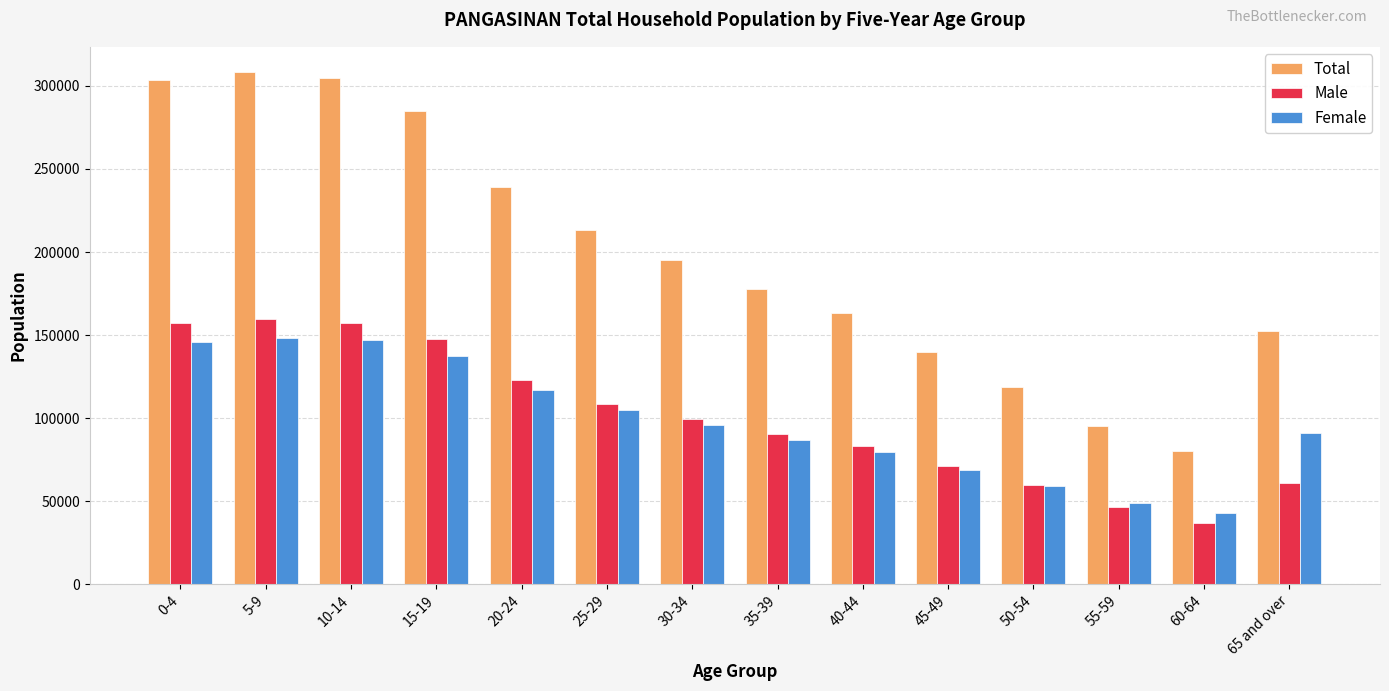

What is the sum of all Total values?

2777449